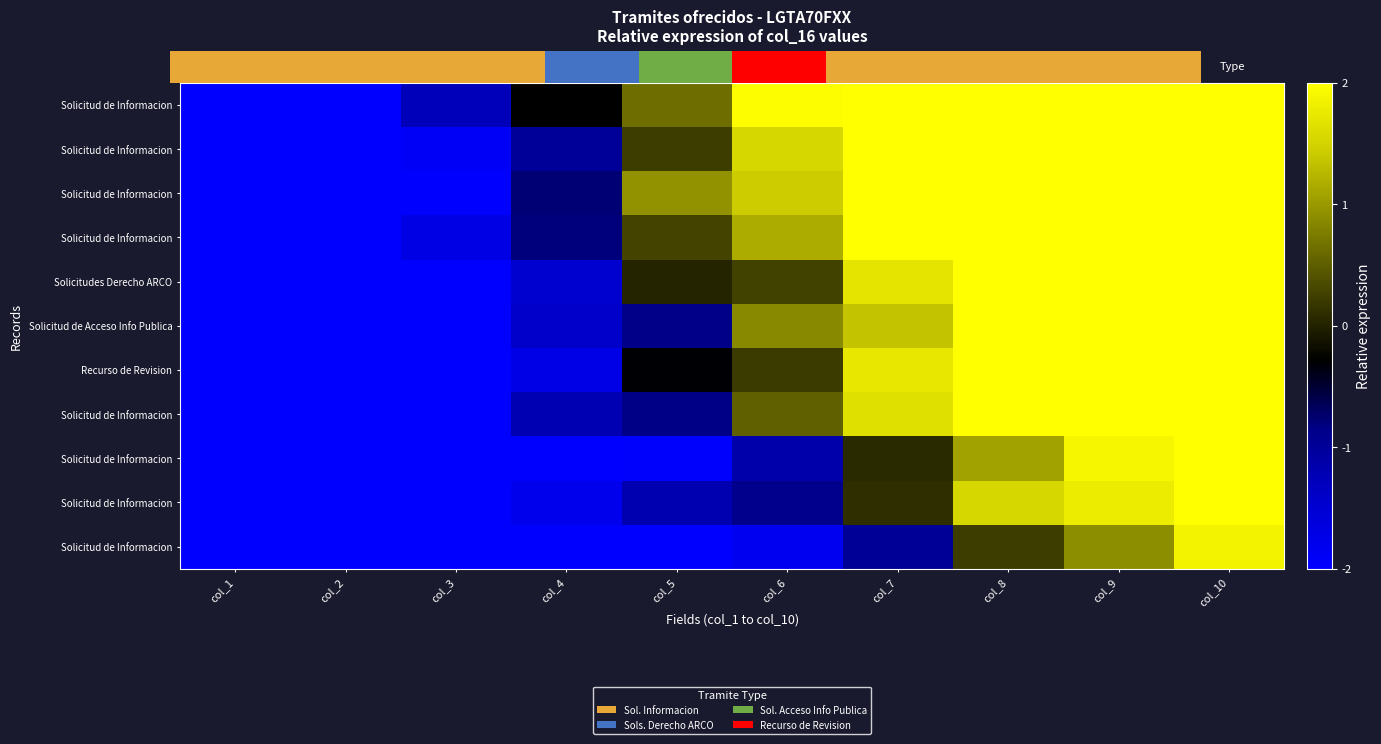

Is it true that row_6 equals -0.4 at col_4?

False